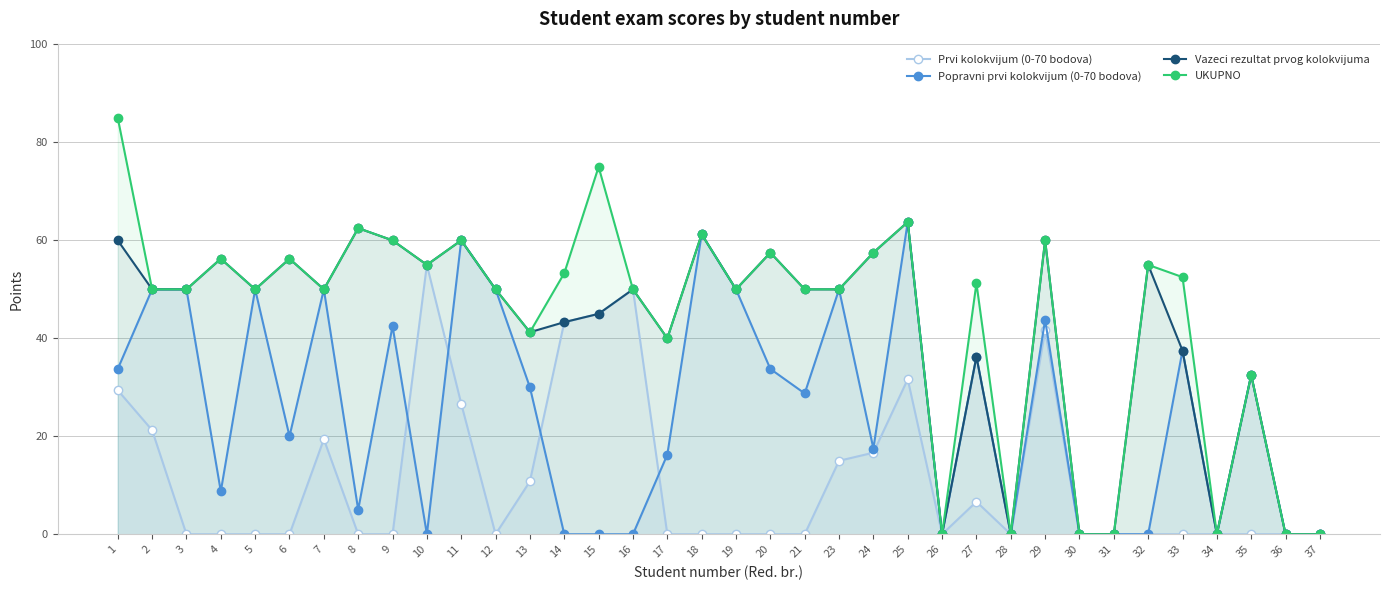

True or false: Vazeci rezultat prvog kolokvijuma and UKUPNO cross at least once.

False